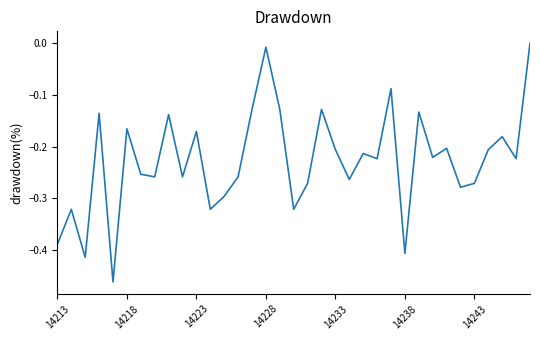

Does the chart have visible grid lines?

No